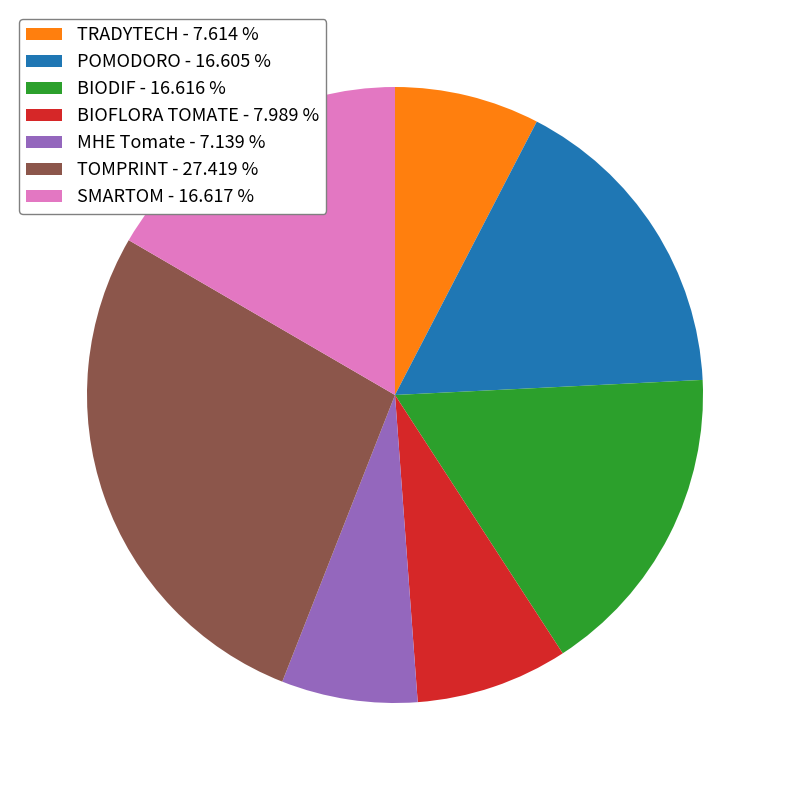

Is it true that MHE Tomate is 7% of the pie?

True